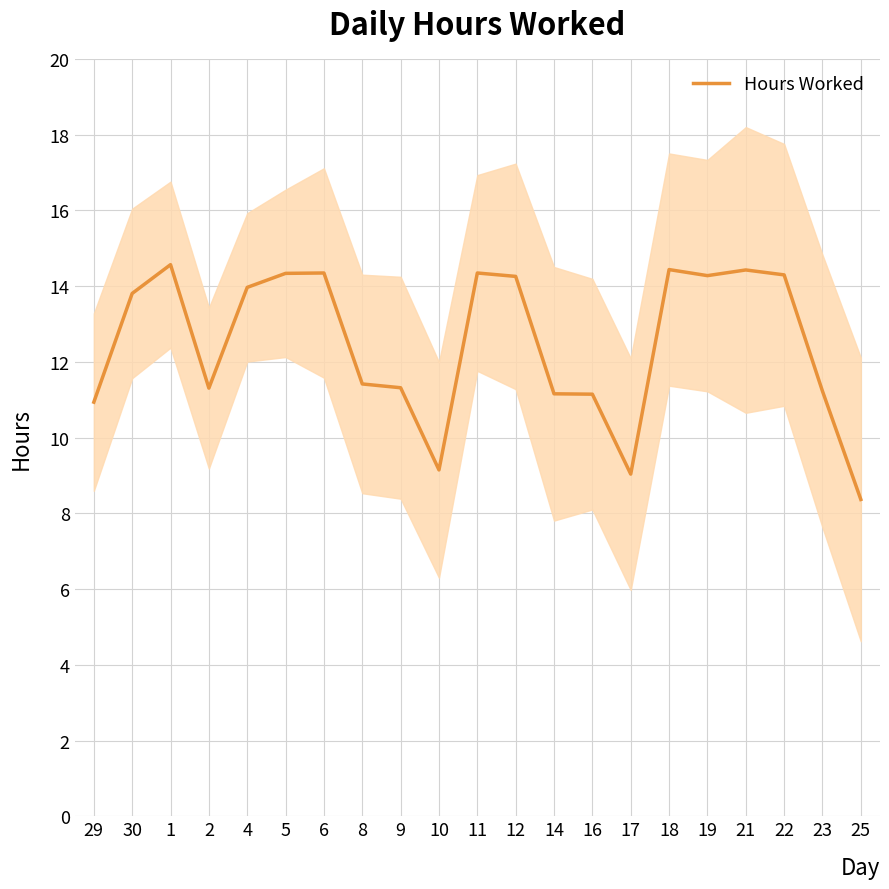

How many series are shown in this chart?

1